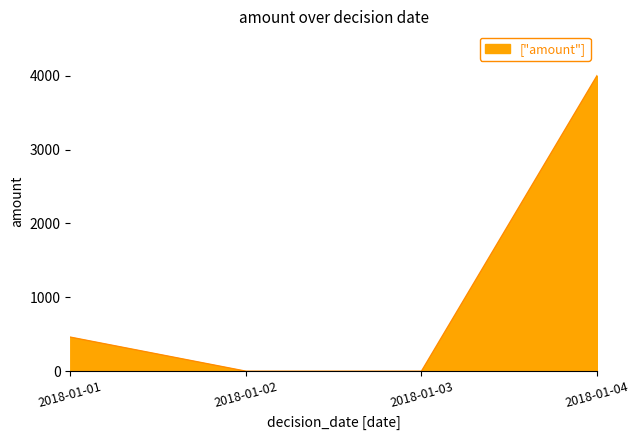

What is the sum of all values?

4464